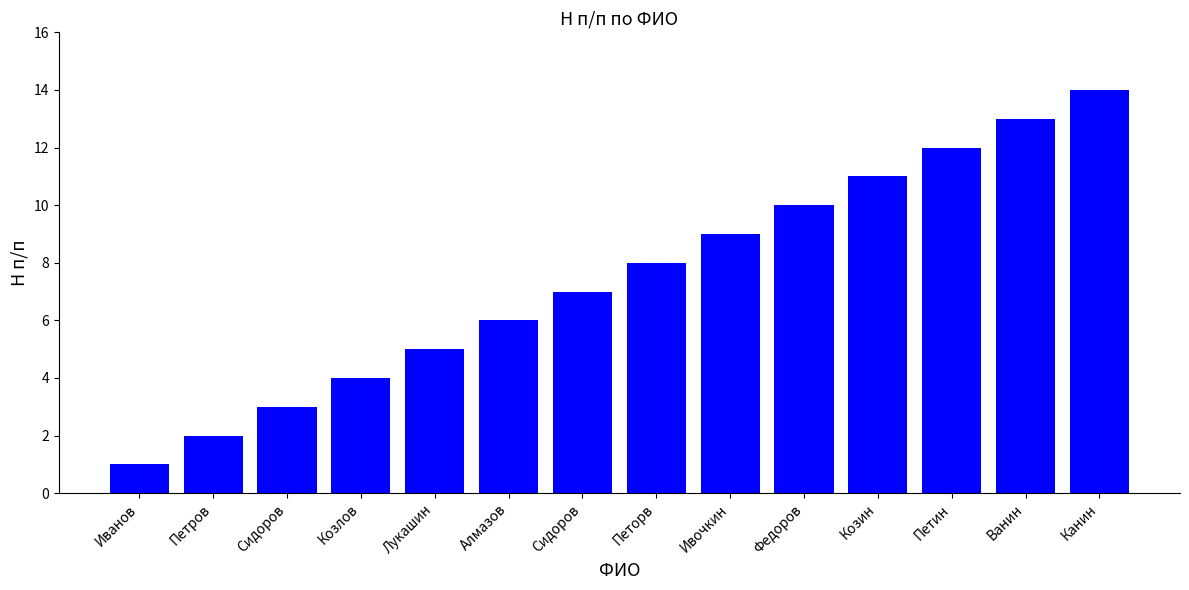

Which category has the highest value across all series?

Канин